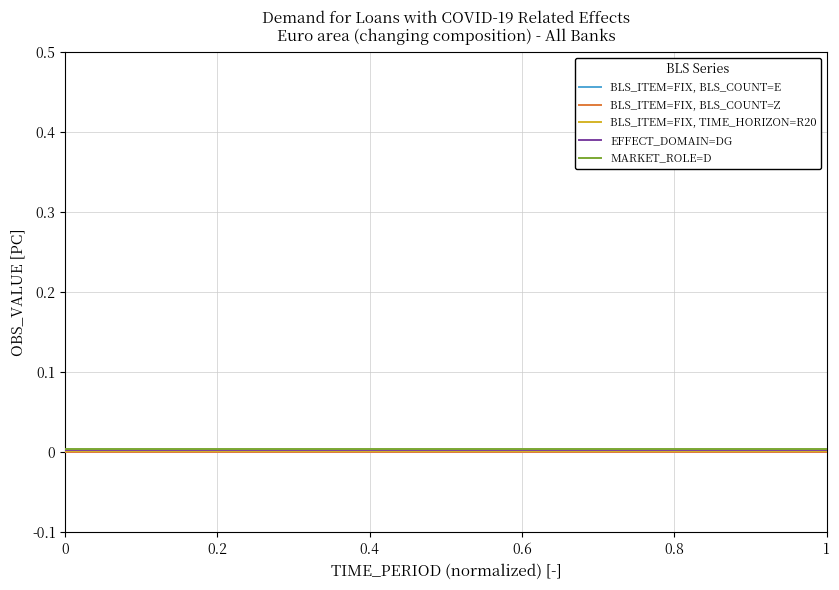

Rank the series by their maximum value, from lowest to highest.

BLS_ITEM=FIX, BLS_COUNT=E, BLS_ITEM=FIX, BLS_COUNT=Z, BLS_ITEM=FIX, TIME_HORIZON=R20, EFFECT_DOMAIN=DG, MARKET_ROLE=D